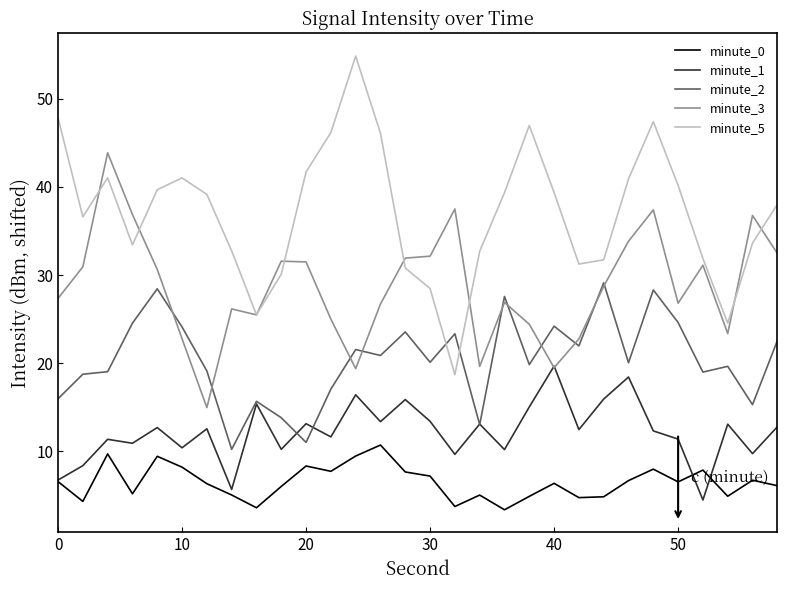

True or false: minute_0 and minute_3 cross at least once.

False